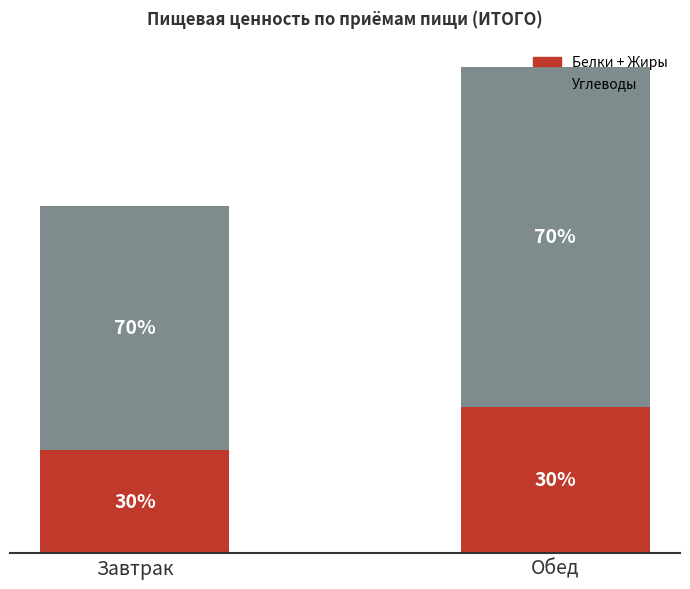

Which series has the largest range (max minus min)?

Углеводы